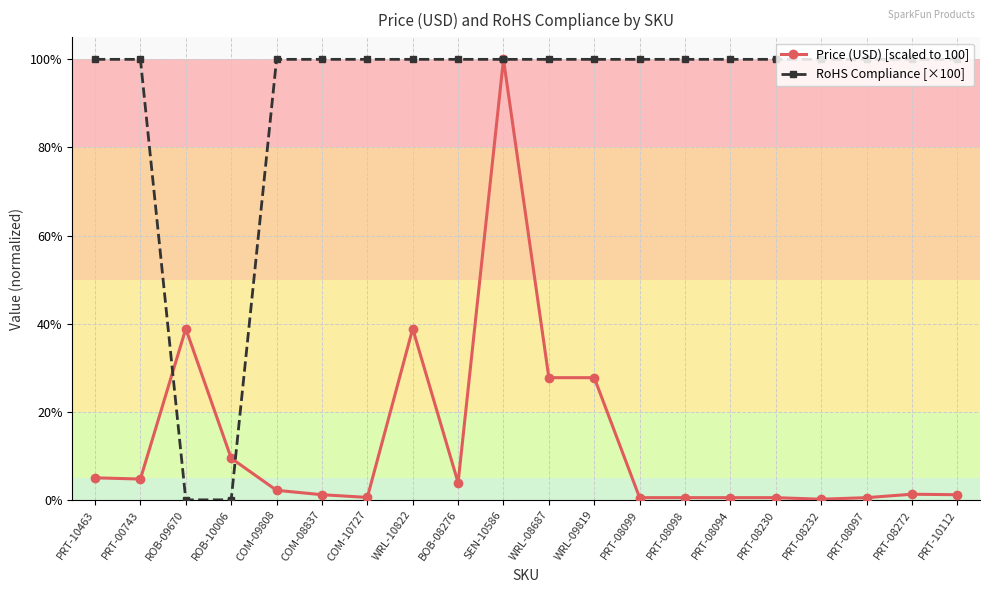

Is it true that RoHS Compliance [×100] equals 100.0 at WRL-09819?

True